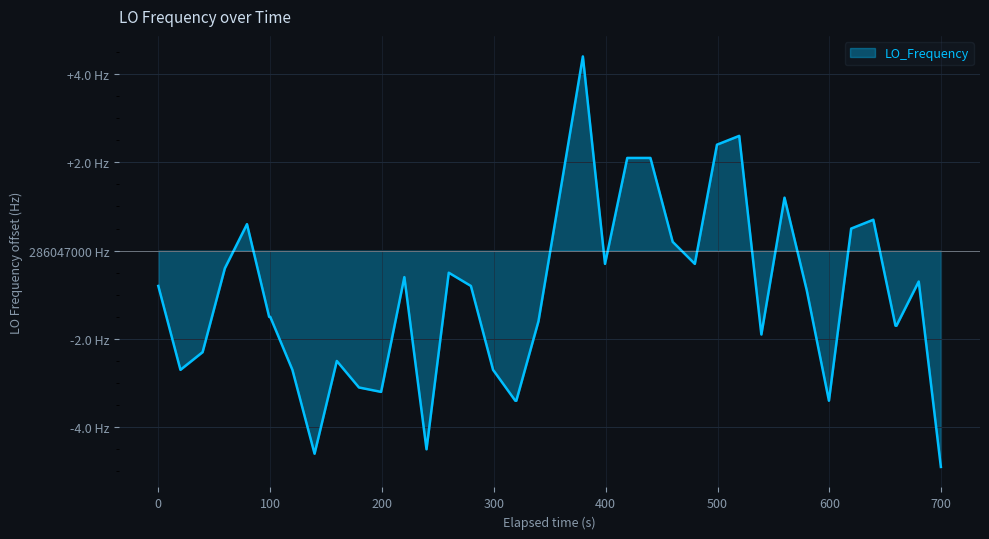

What is the average value?

-1.0